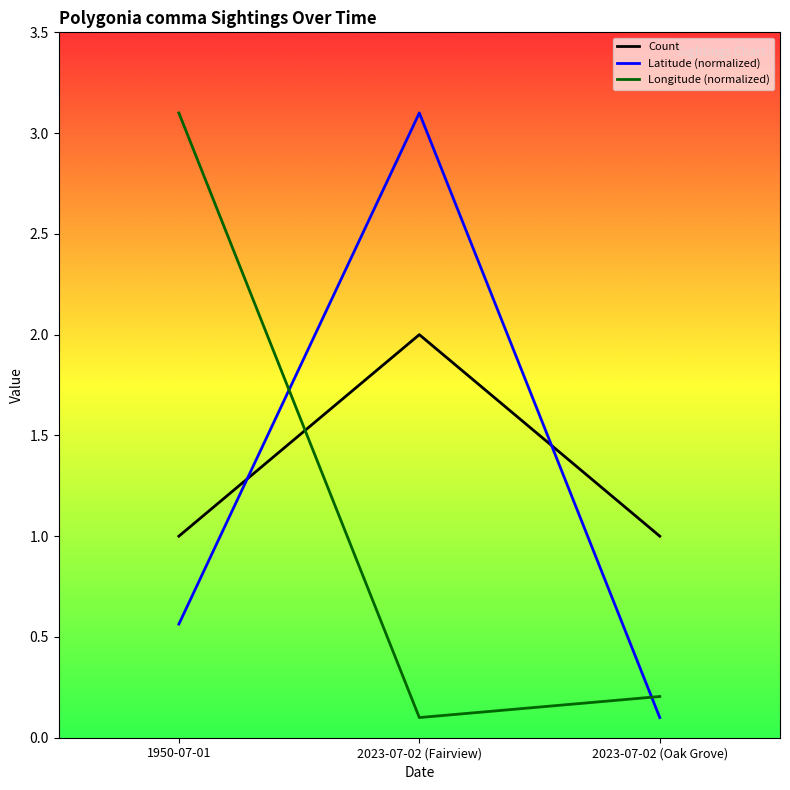

Does the chart have visible grid lines?

No